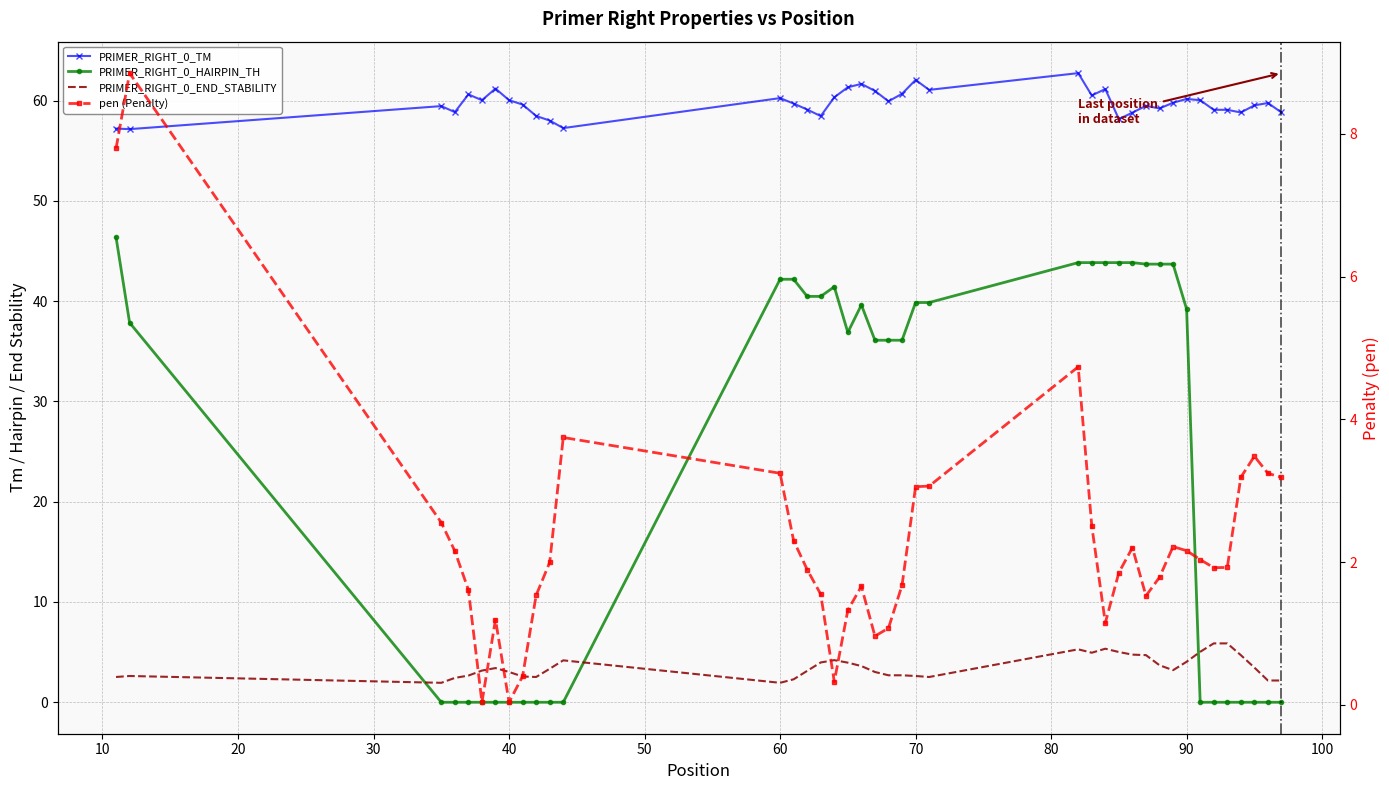

Which series ends up on top after the final intersection of pen (Penalty) and PRIMER_RIGHT_0_HAIRPIN_TH?

pen (Penalty)